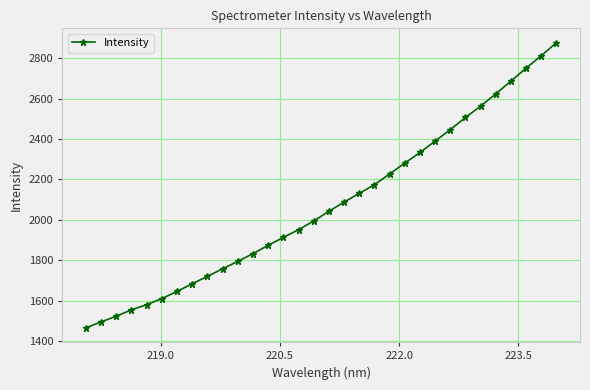

What is the sum of all values?

66340.9